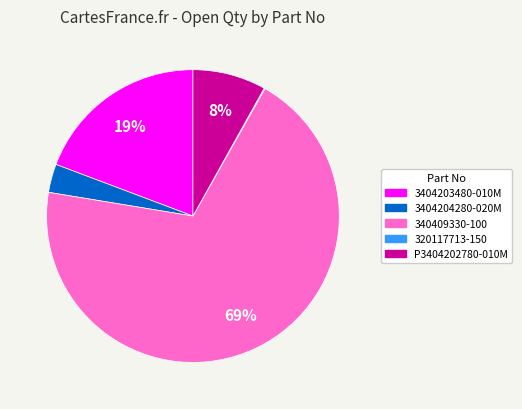

Which category has the biggest portion of the pie?

340409330-100